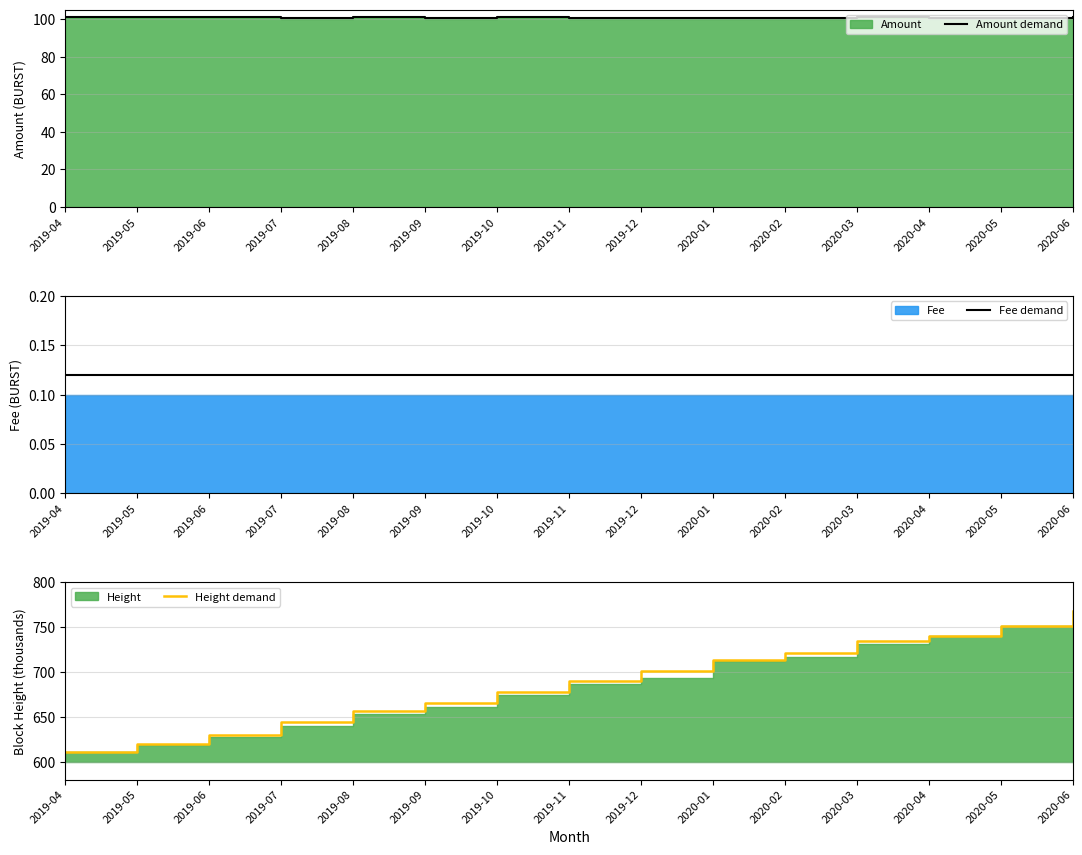

Where is Height demand nearest to the value 689?

2019-11